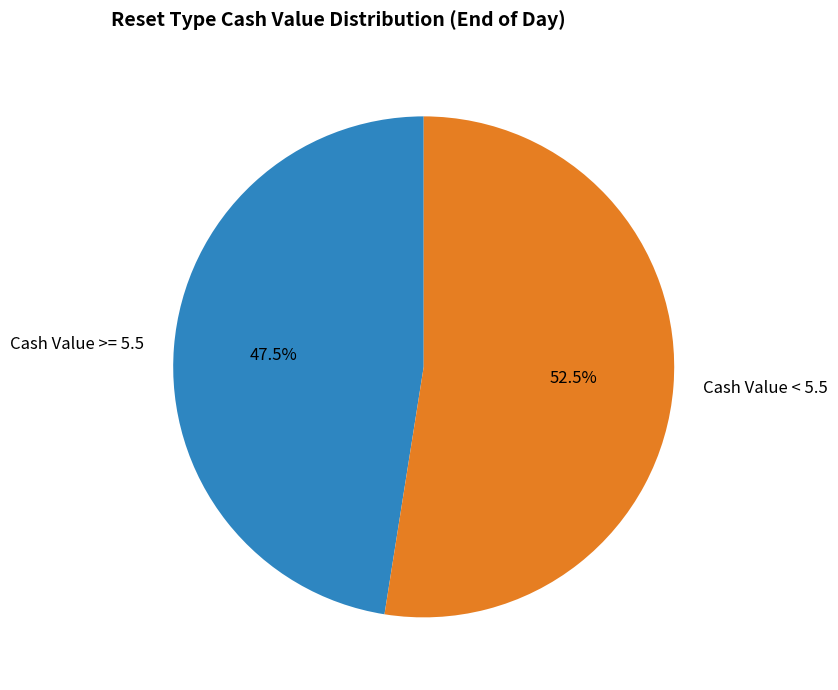

To the nearest percent, what is the difference between the largest and smallest slice percentages?

5%